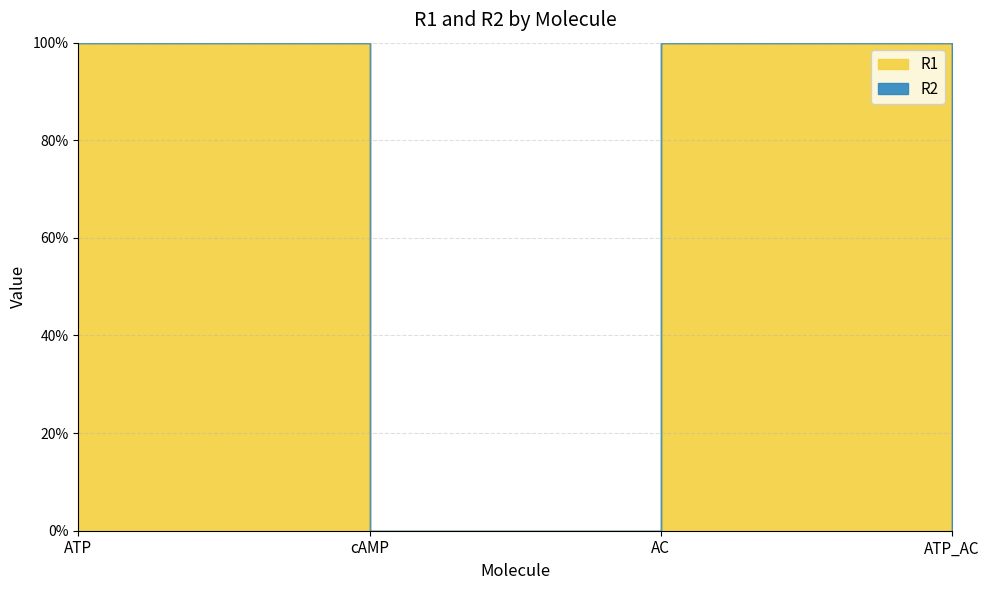

What is the label of the 2nd point from the left?

cAMP